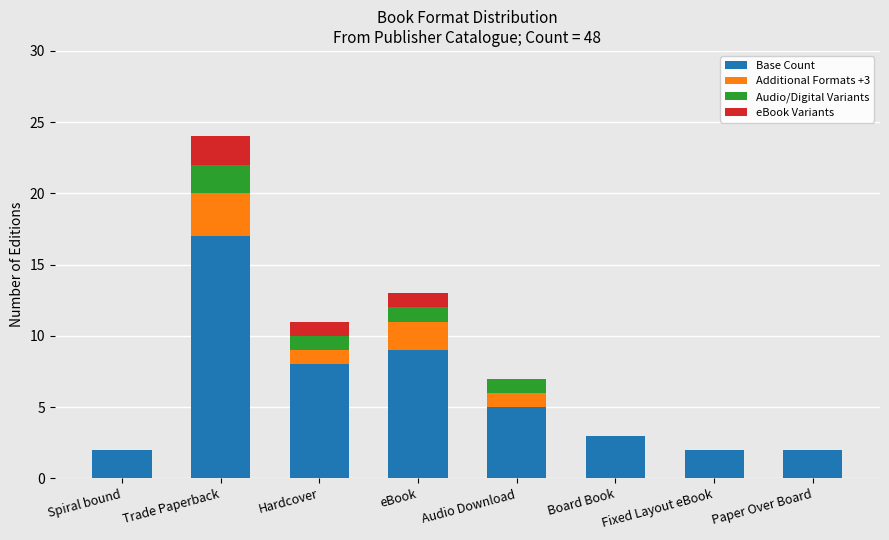

At which label does Base Count reach its peak?

Trade Paperback